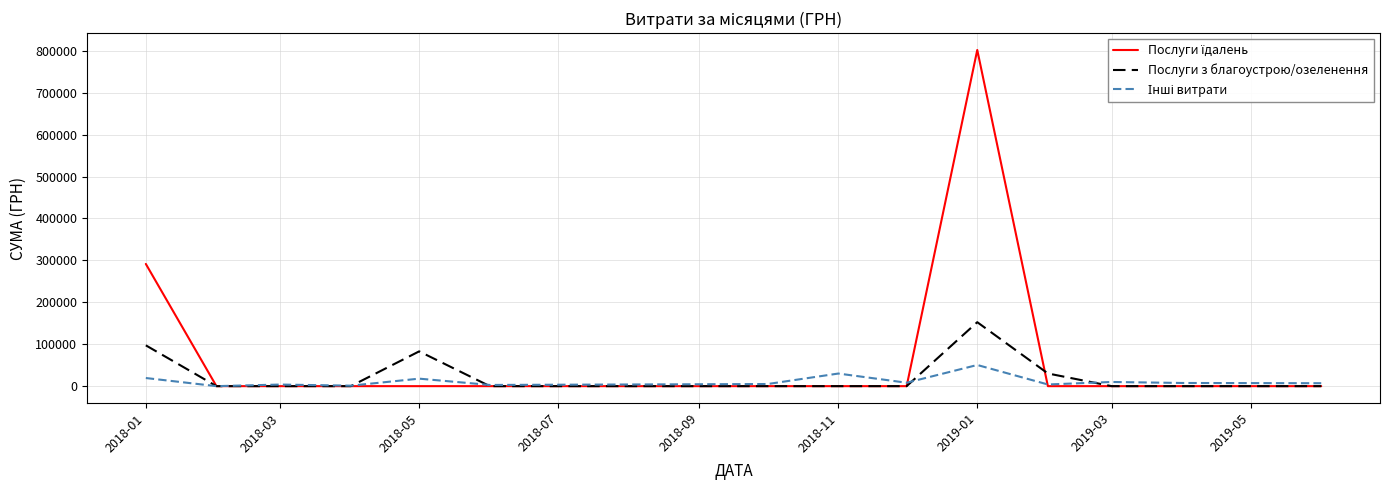

What is the maximum value shown in the chart?

801818.3